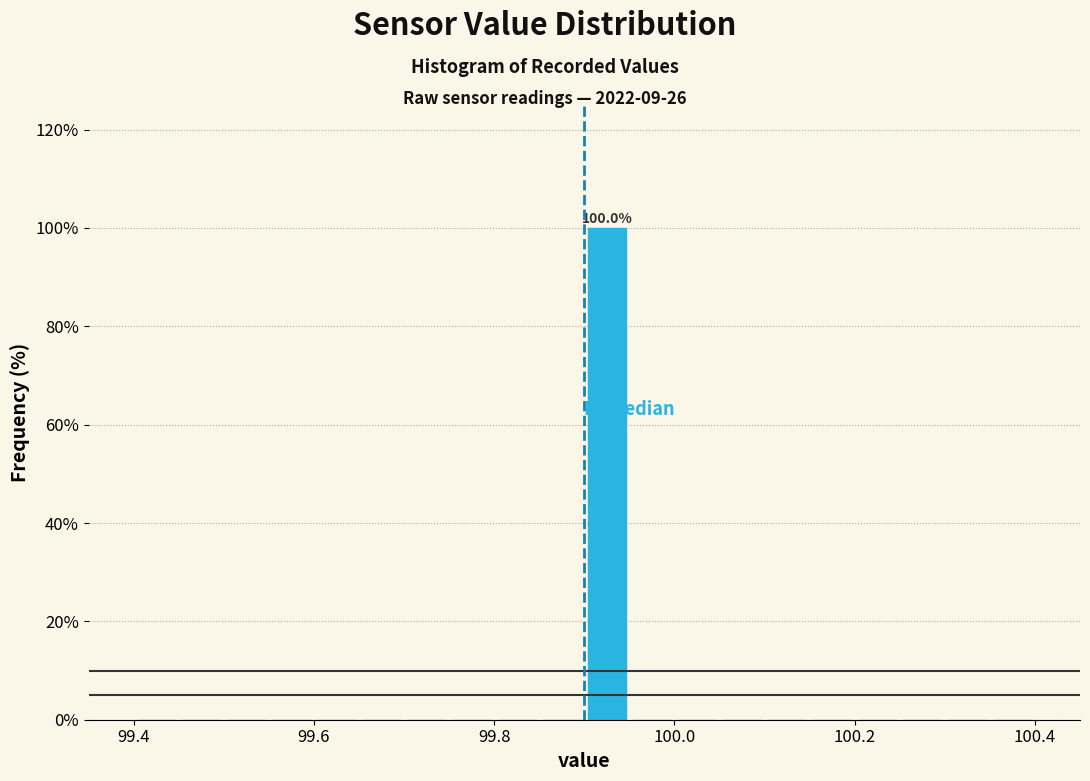

Around what value on the x-axis is the tallest bar? Give the approximate position of its centre, as read against the axis.

99.92